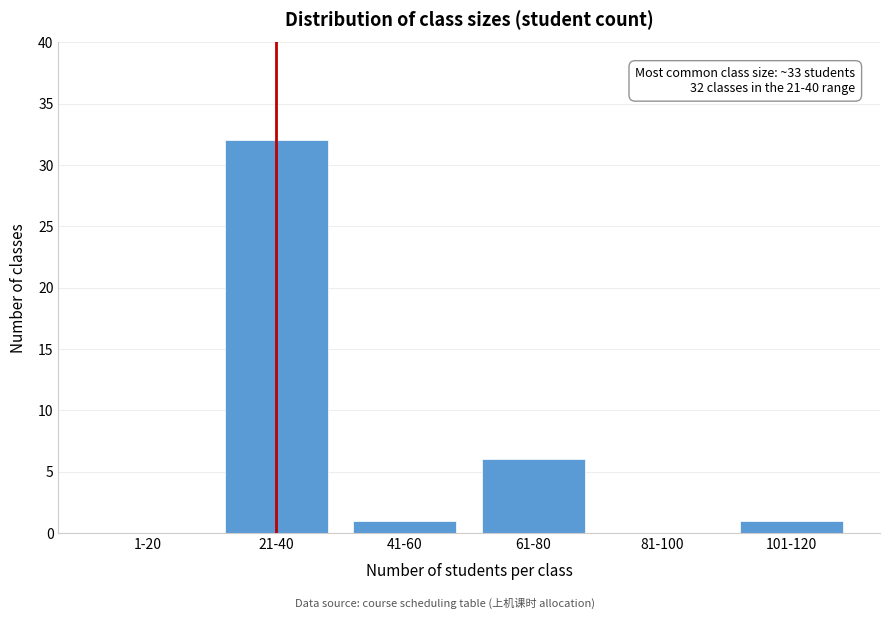

Reading right to left, list all the values displayed in this chart.

101-120=1	81-100=0	61-80=6	41-60=1	21-40=32	1-20=0